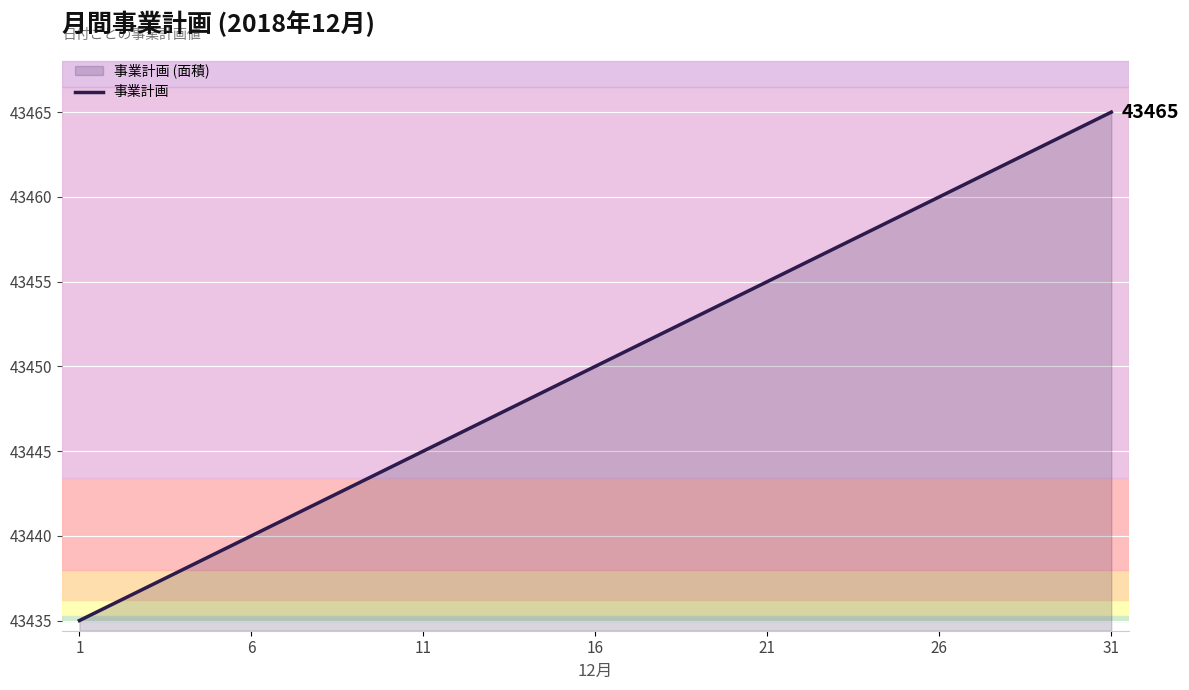

What is the smallest value displayed?

43435